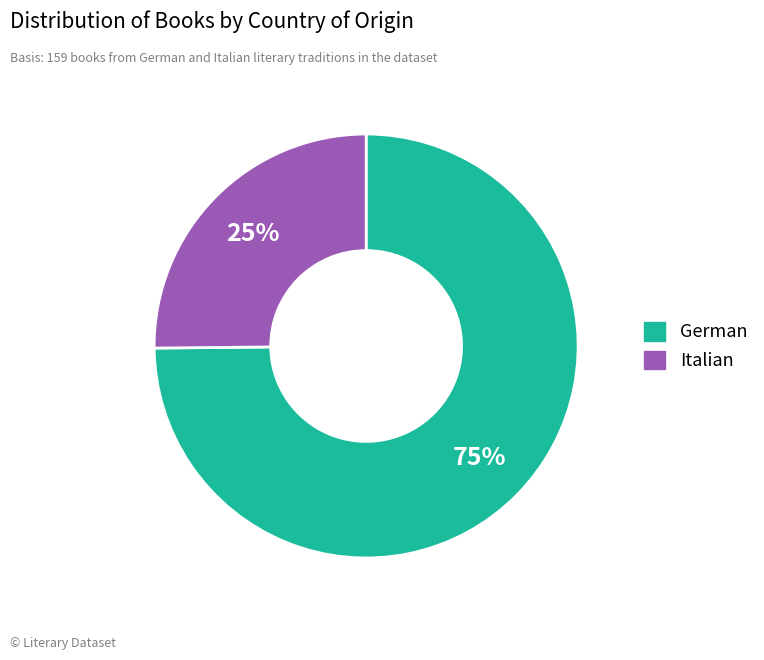

Rank the categories by value from lowest to highest.

Italian, German